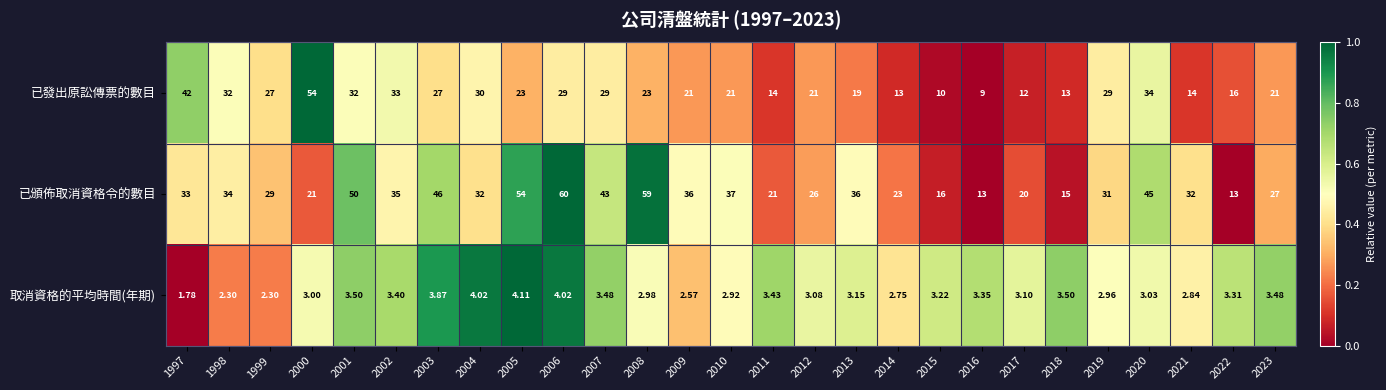

Is the value of 已發出原訟傳票的數目 at 2009 greater than the value of 取消資格的平均時間(年期) at 2006?

Yes